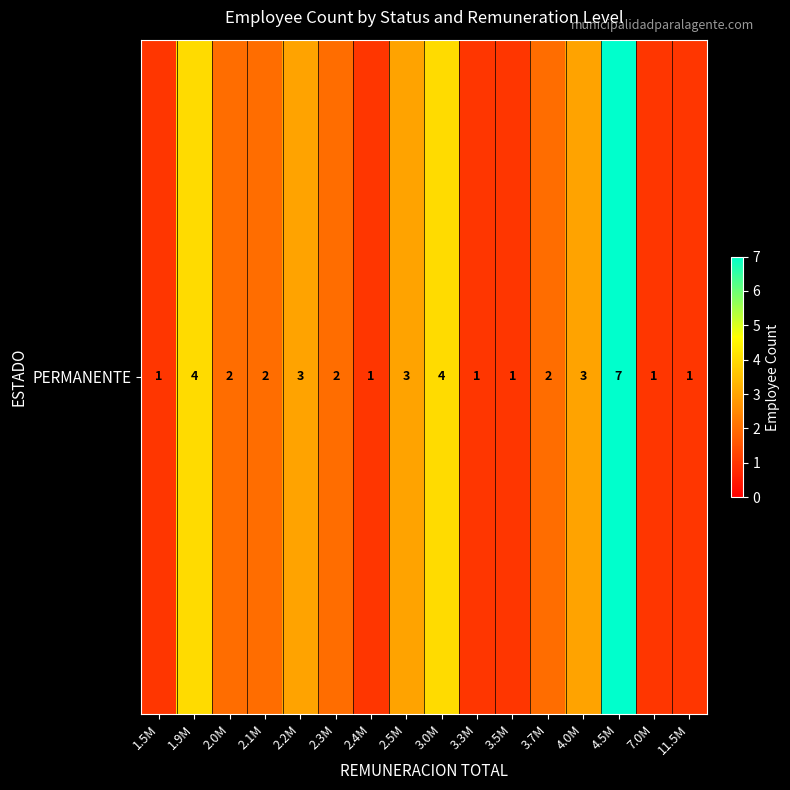

List the labels in order of value, smallest first.

1.5M, 2.4M, 3.3M, 3.5M, 7.0M, 11.5M, 2.0M, 2.1M, 2.3M, 3.7M, 2.2M, 2.5M, 4.0M, 1.9M, 3.0M, 4.5M